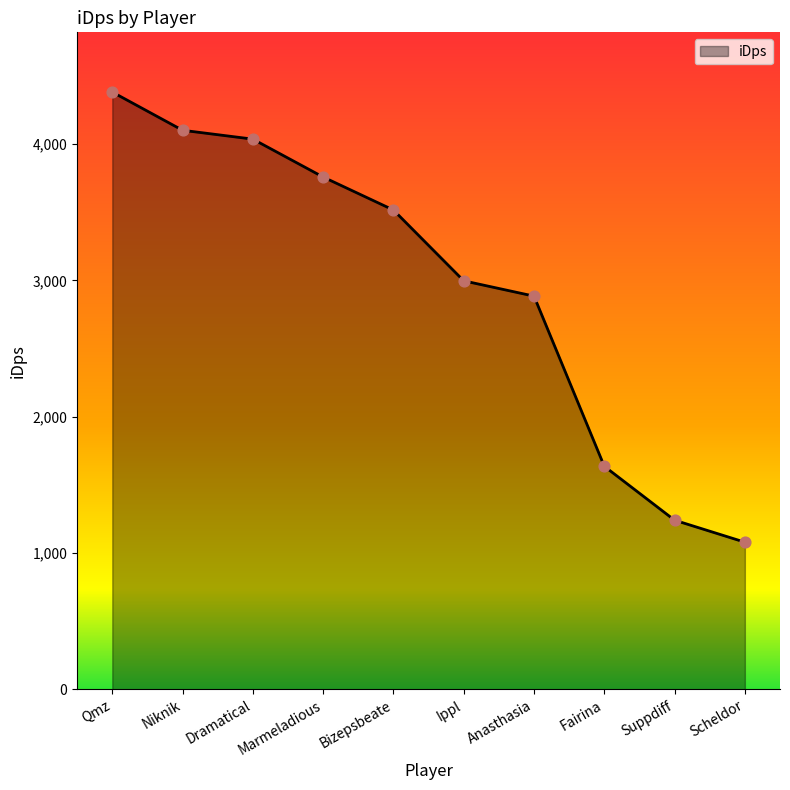

What is the change in value from Niknik to Fairina?

-2464.9